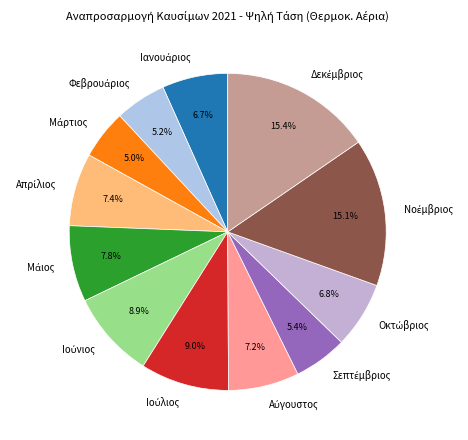

Is there a majority slice in this chart?

No